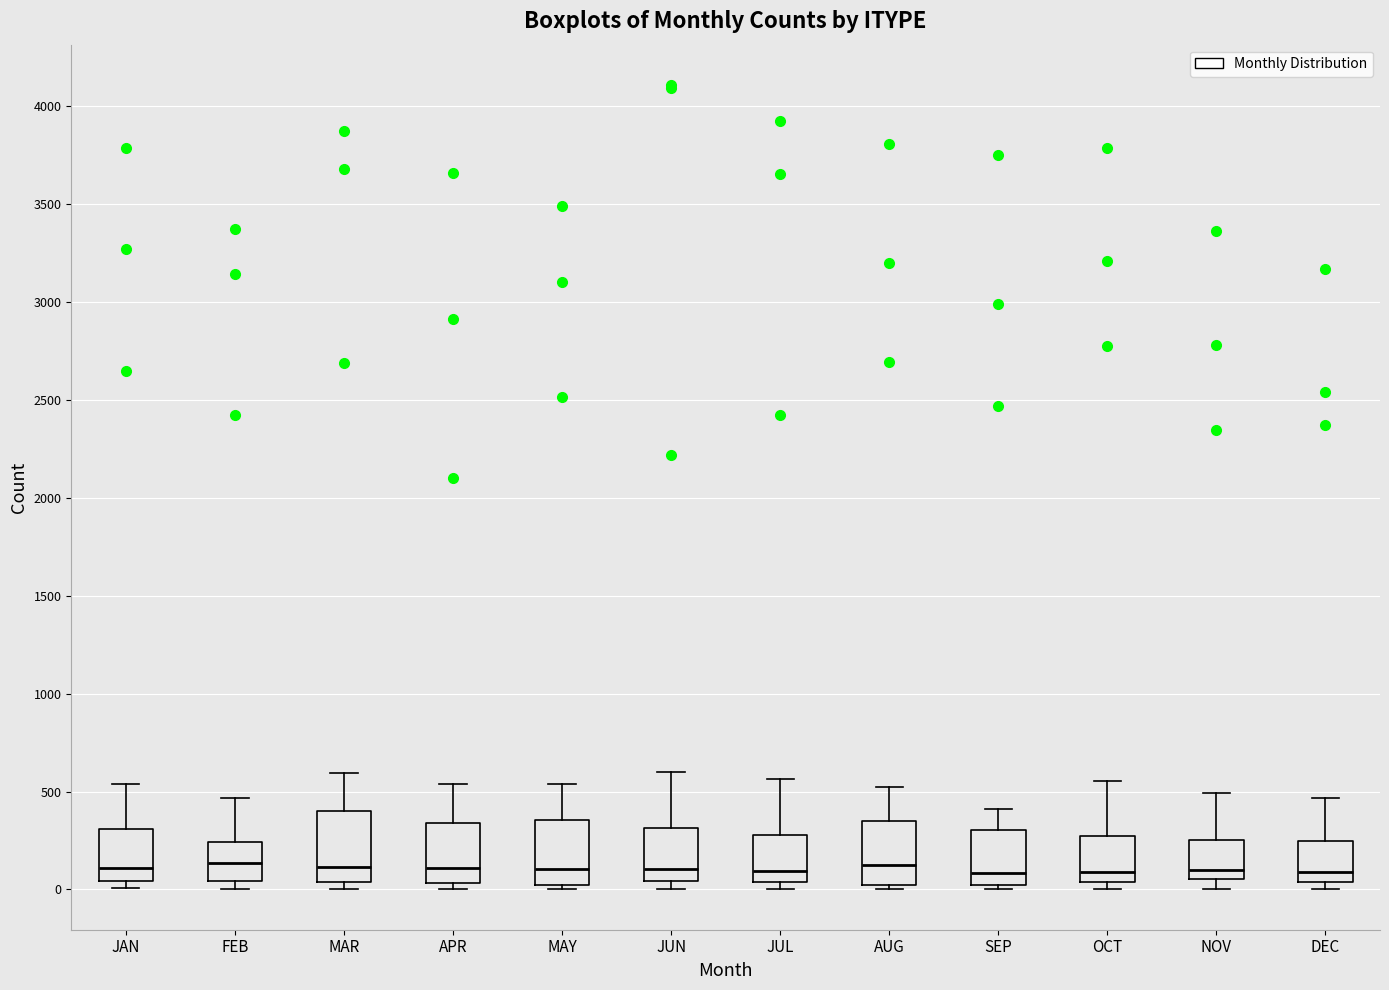

Reading left to right, read every box against the y-axis: the position of its median line, the range the box covers, and the ends of its whiskers. The values are not printed on the chart, so give them approximately, as read against the axis.

JAN: median 100, box 50 to 300, whiskers 0 to 550
FEB: median 150, box 50 to 250, whiskers 0 to 450
MAR: median 100, box 50 to 400, whiskers 0 to 600
APR: median 100, box 50 to 350, whiskers 0 to 550
MAY: median 100, box 50 to 350, whiskers 0 to 550
JUN: median 100, box 50 to 300, whiskers 0 to 600
JUL: median 100, box 50 to 300, whiskers 0 to 550
AUG: median 100, box 0 to 350, whiskers 0 (just below the box's lower edge) to 500
SEP: median 100, box 0 to 300, whiskers 0 (just below the box's lower edge) to 400
OCT: median 100, box 50 to 250, whiskers 0 to 550
NOV: median 100, box 50 to 250, whiskers 0 to 500
DEC: median 100, box 50 to 250, whiskers 0 to 450